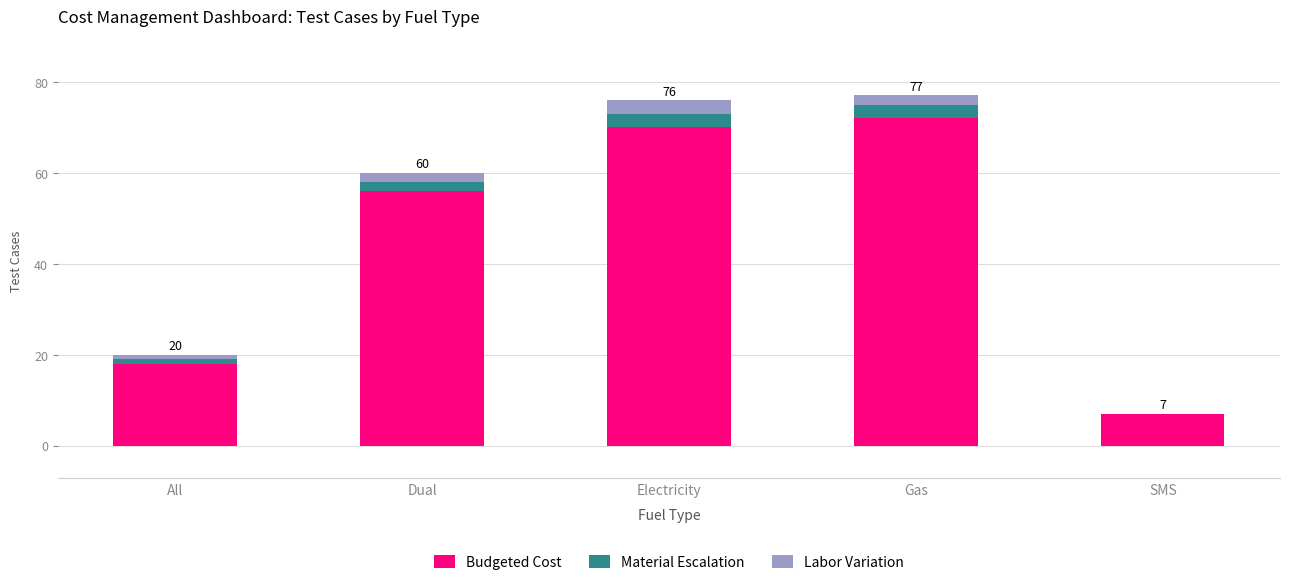

What is the sum of all Budgeted Cost values?

223